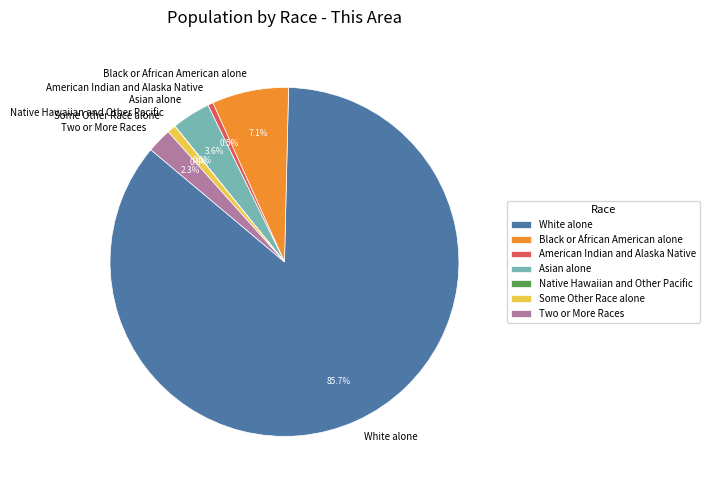

To the nearest percent, what is the average slice percentage?

14%